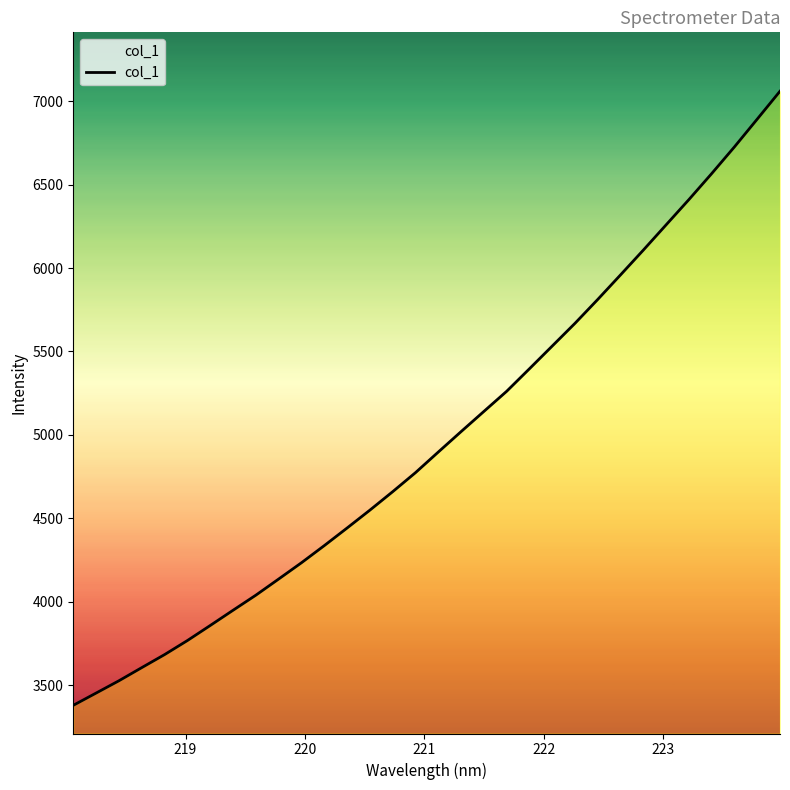

What is the smallest value displayed?

3379.1